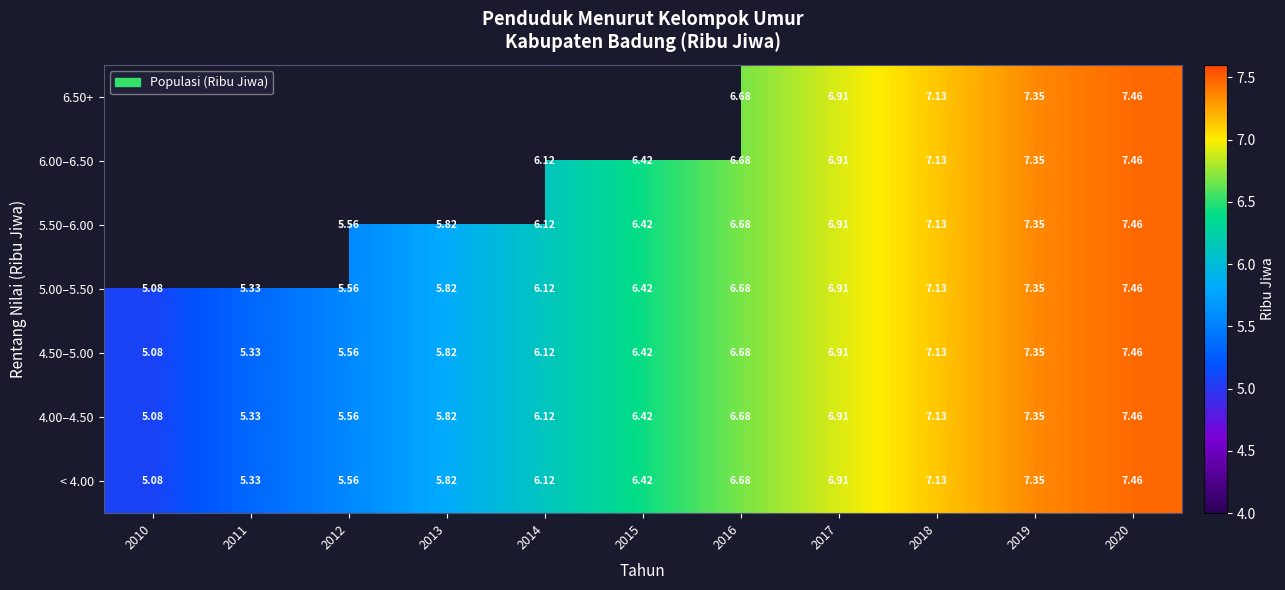

What value does the 4.00–4.50 series have at 2014?

6.1